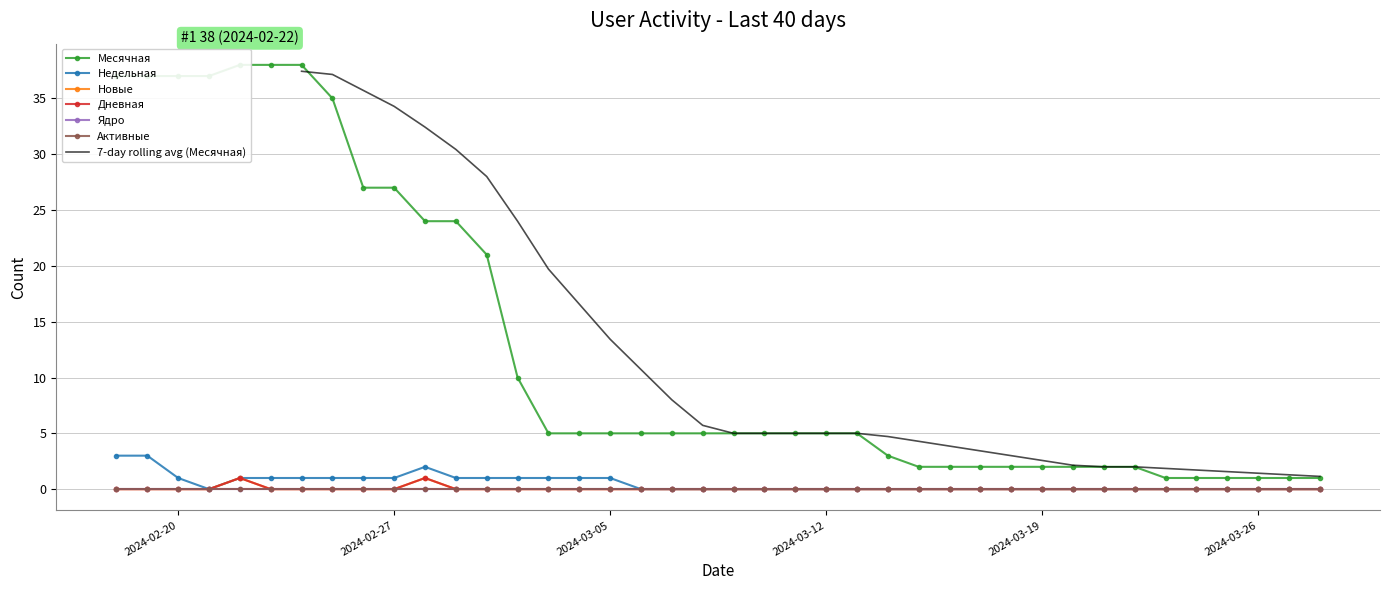

At which category is the sum across all series the highest?

2024-02-22